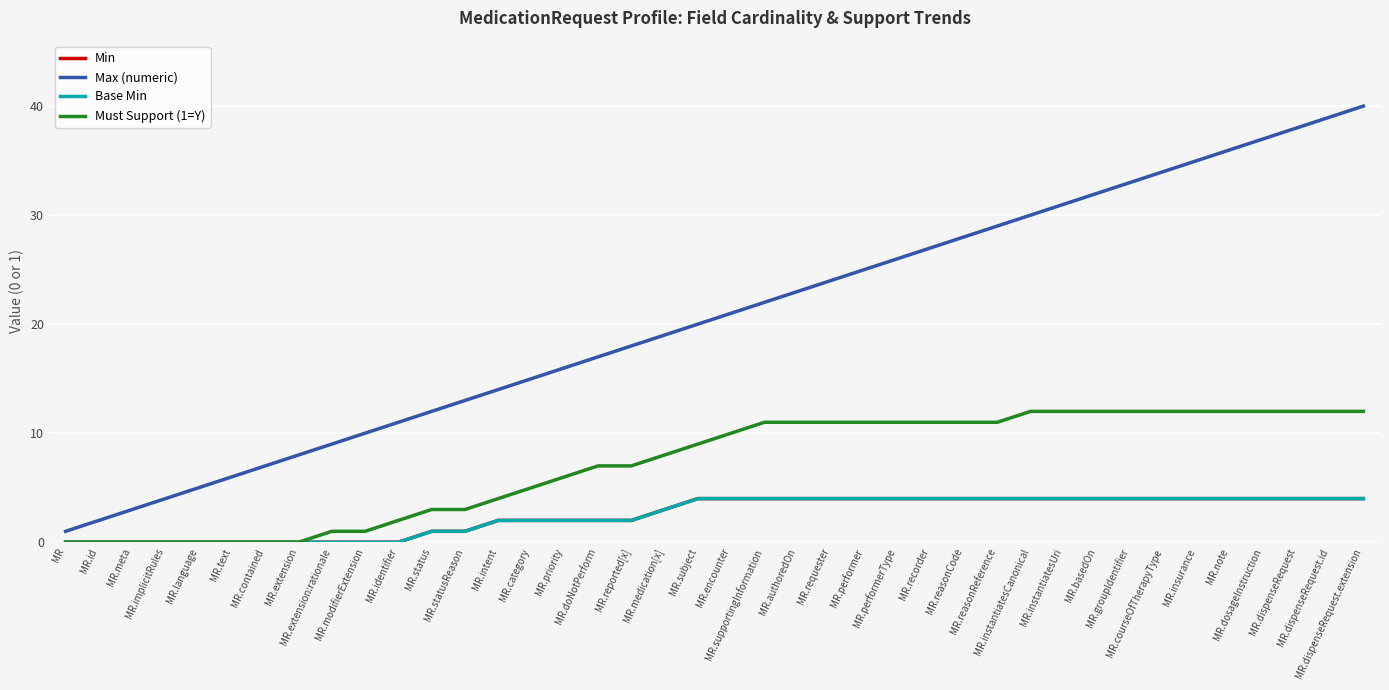

Does the chart have visible grid lines?

Yes